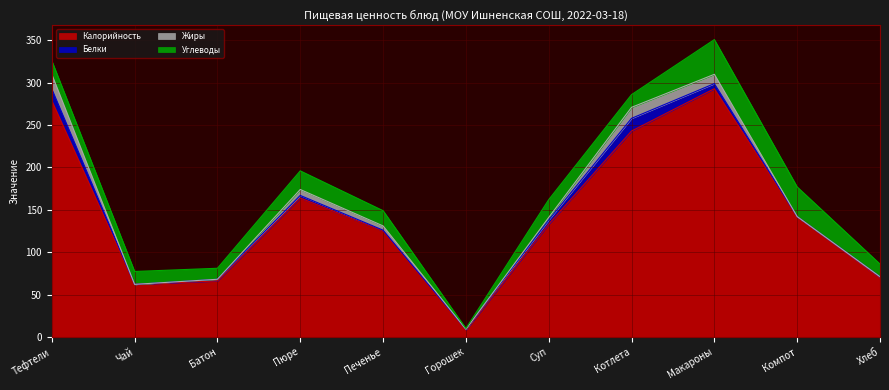

Where do Углеводы and Жиры first cross each other?

Тефтели and Чай